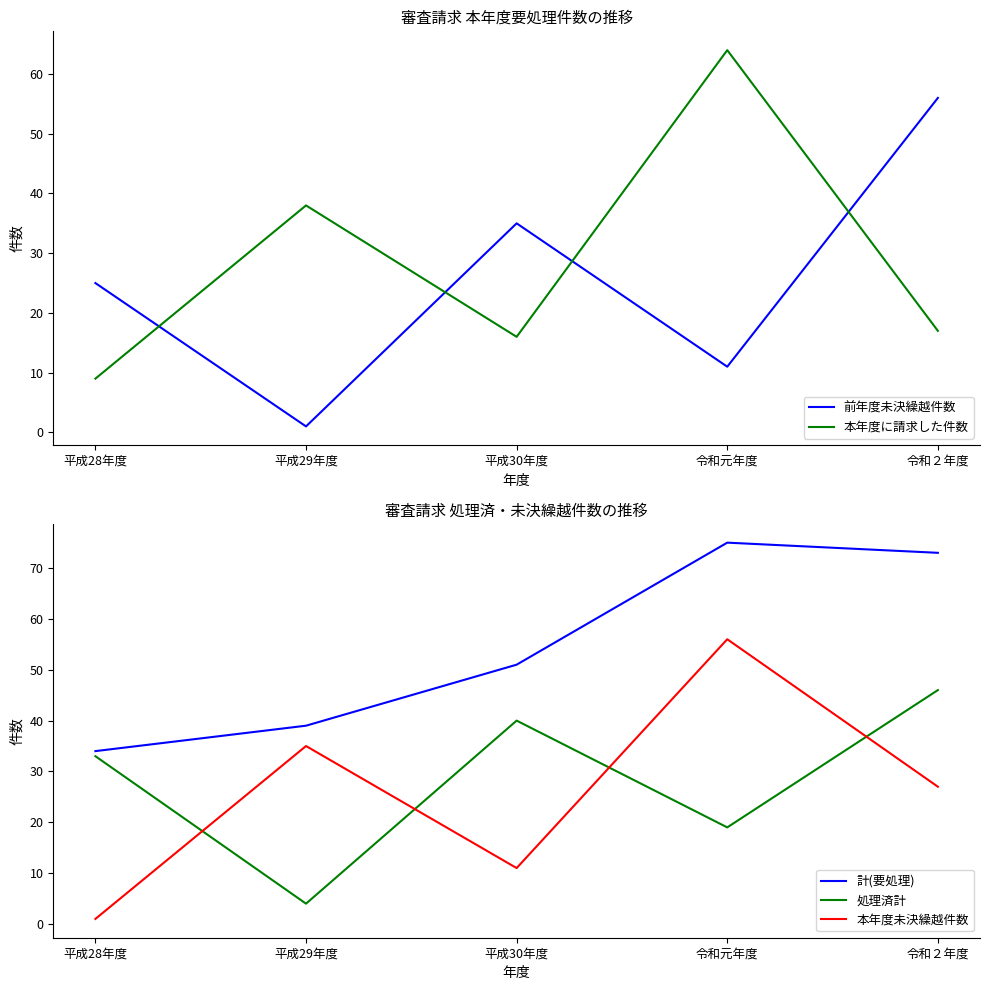

Read the 本年度未決繰越件数 value at 平成29年度, to the nearest 5.

35